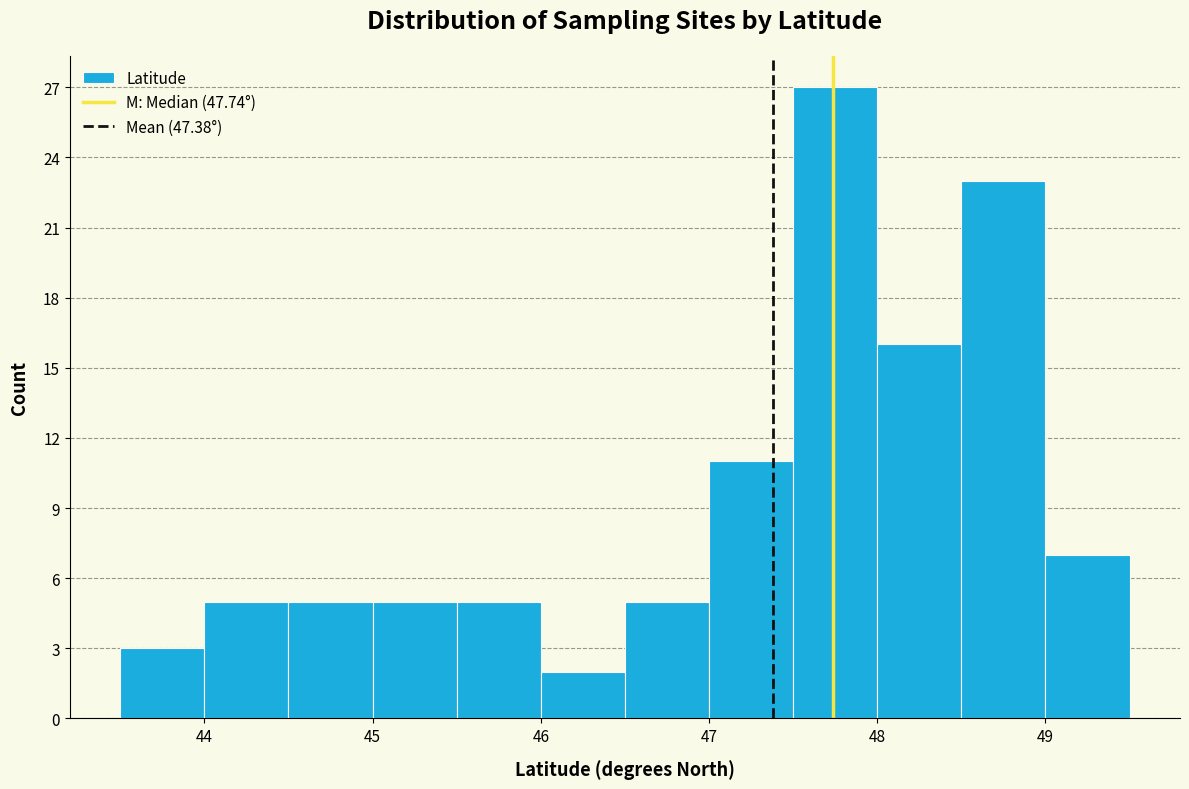

Over which range of the x-axis is the bar tallest?

47.5 to 48.0